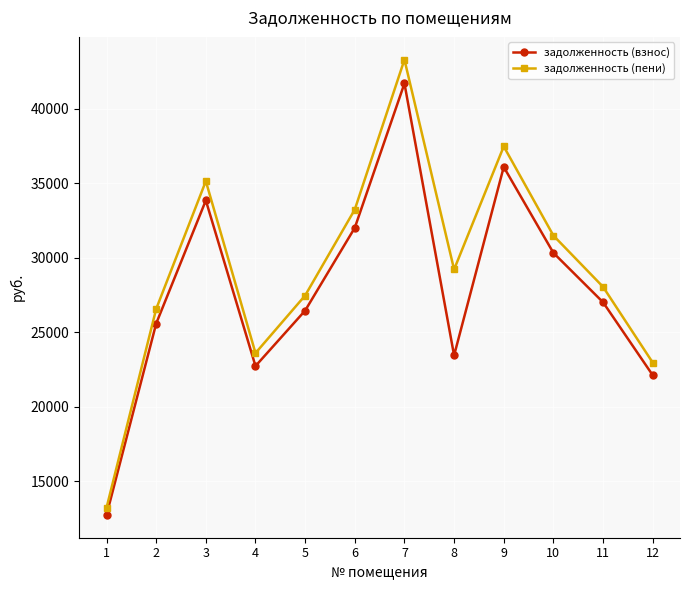

Reading right to left, extract all data points from this chart.

задолженность (взнос): 22128.8	27023.6	30338.0	36099.6	23454.5	41708.3	32020.6	26462.7	22740.6	33856.1	25595.9	12747.0
задолженность (пени): 22975.1	28057.1	31498.2	37480.2	29221.7	43303.4	33245.2	27474.8	23610.3	35150.9	26574.8	13234.5